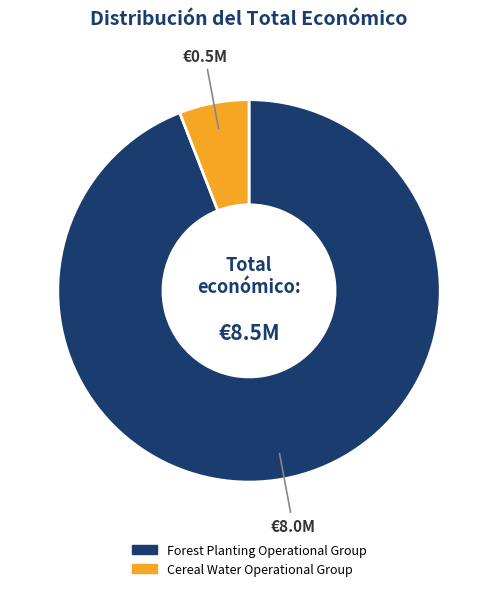

How many slices are in this pie chart?

2